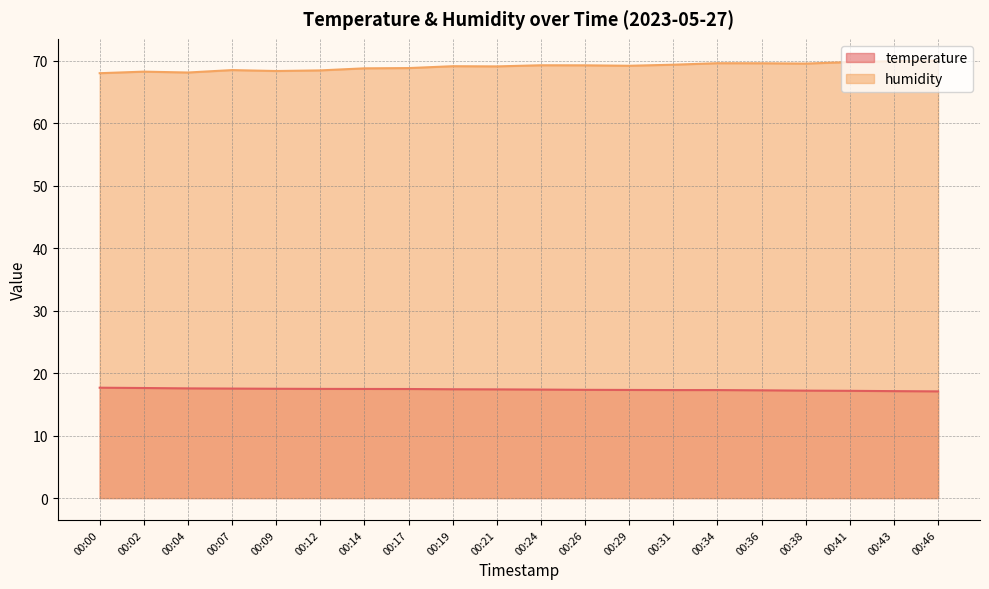

True or false: temperature and humidity intersect in this chart.

False